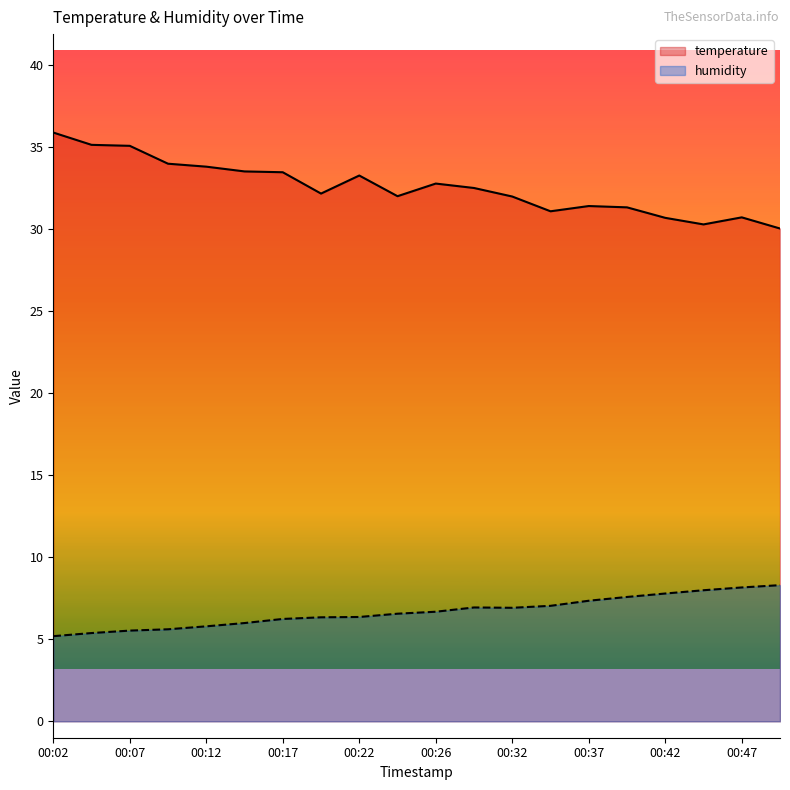

Which category has the highest value in the humidity series?

00:49